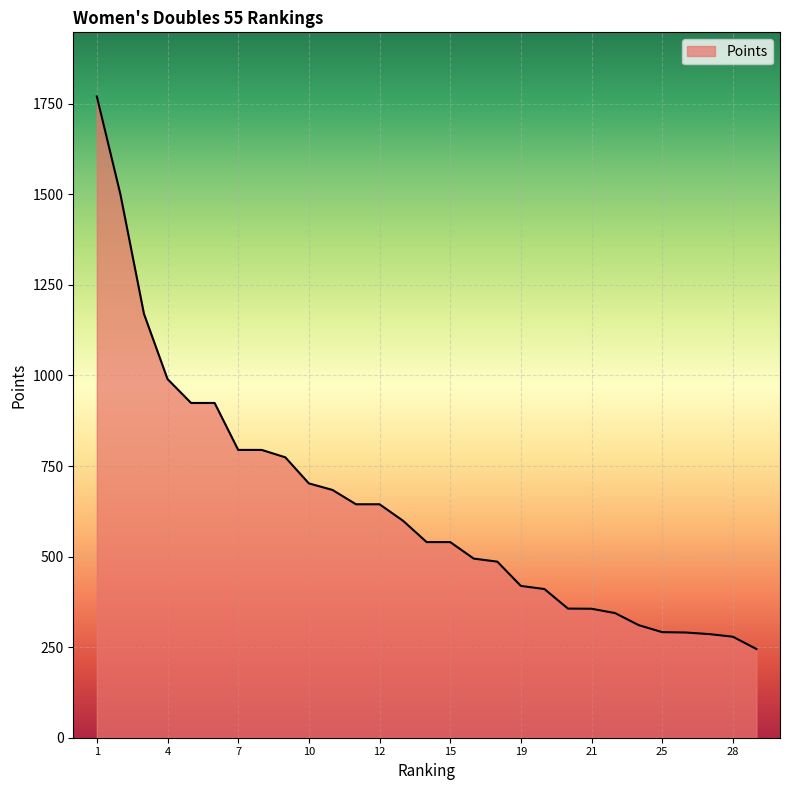

What is the minimum value shown in the chart?

244.8